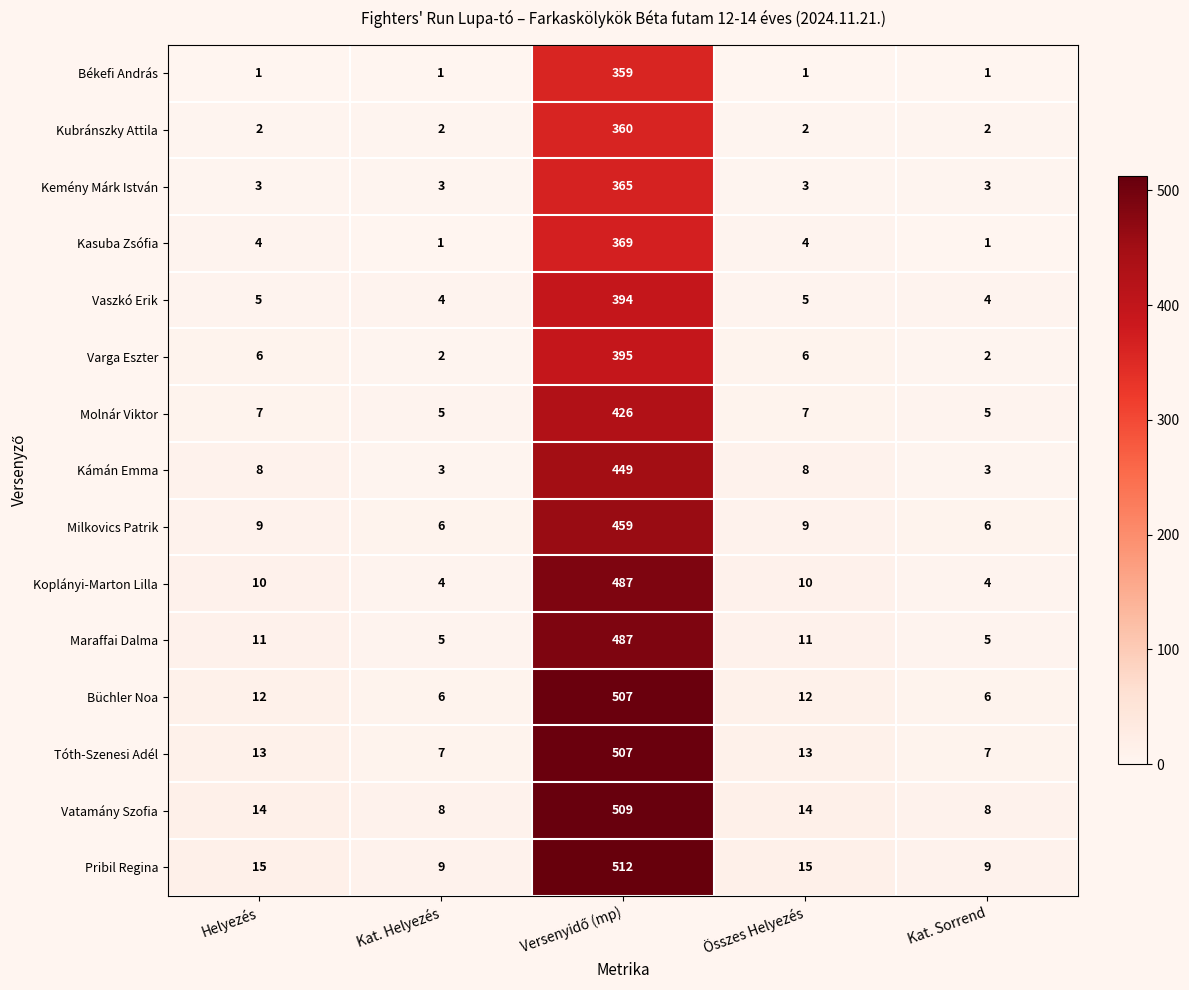

What is the maximum value shown in the chart?

512